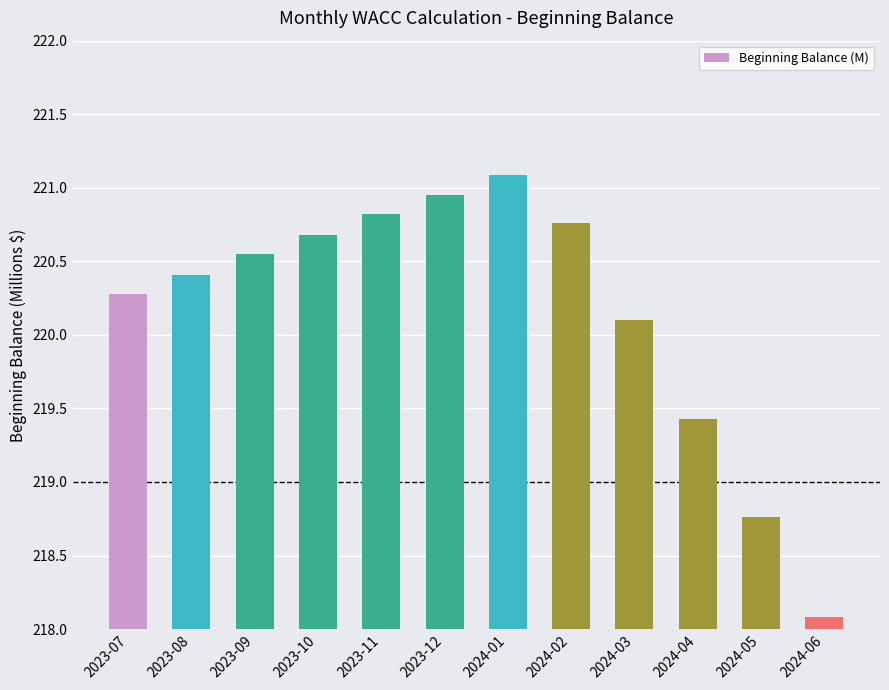

Which category has the lowest value across all series?

2024-06